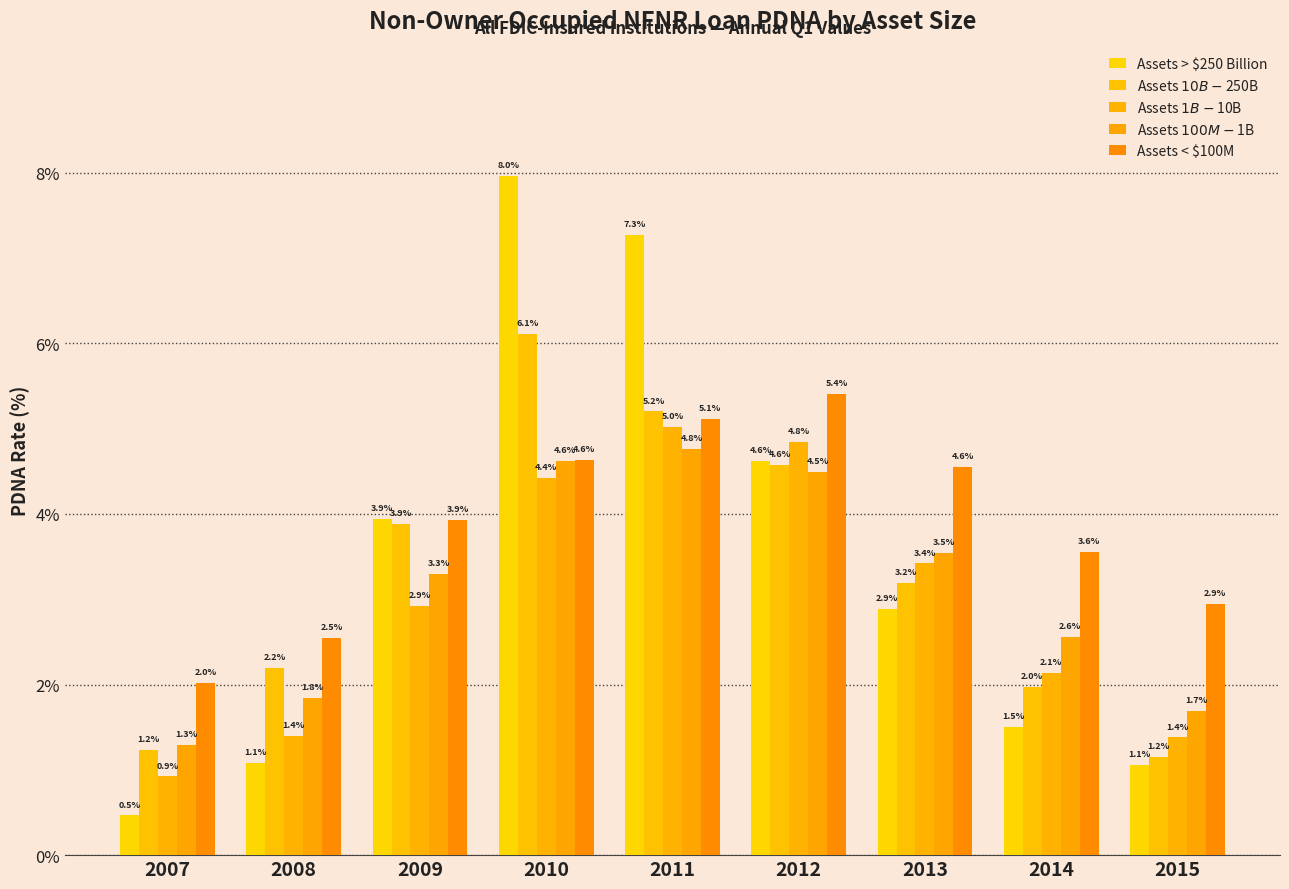

Reading left to right, transcribe all the data shown in this chart.

Assets > $250 Billion: 2007=0.5	2008=1.1	2009=3.9	2010=8.0	2011=7.3	2012=4.6	2013=2.9	2014=1.5	2015=1.1
Assets $10B-$250B: 2007=1.2	2008=2.2	2009=3.9	2010=6.1	2011=5.2	2012=4.6	2013=3.2	2014=2.0	2015=1.2
Assets $1B-$10B: 2007=0.9	2008=1.4	2009=2.9	2010=4.4	2011=5.0	2012=4.8	2013=3.4	2014=2.1	2015=1.4
Assets $100M-$1B: 2007=1.3	2008=1.8	2009=3.3	2010=4.6	2011=4.8	2012=4.5	2013=3.5	2014=2.6	2015=1.7
Assets < $100M: 2007=2.0	2008=2.5	2009=3.9	2010=4.6	2011=5.1	2012=5.4	2013=4.6	2014=3.6	2015=2.9